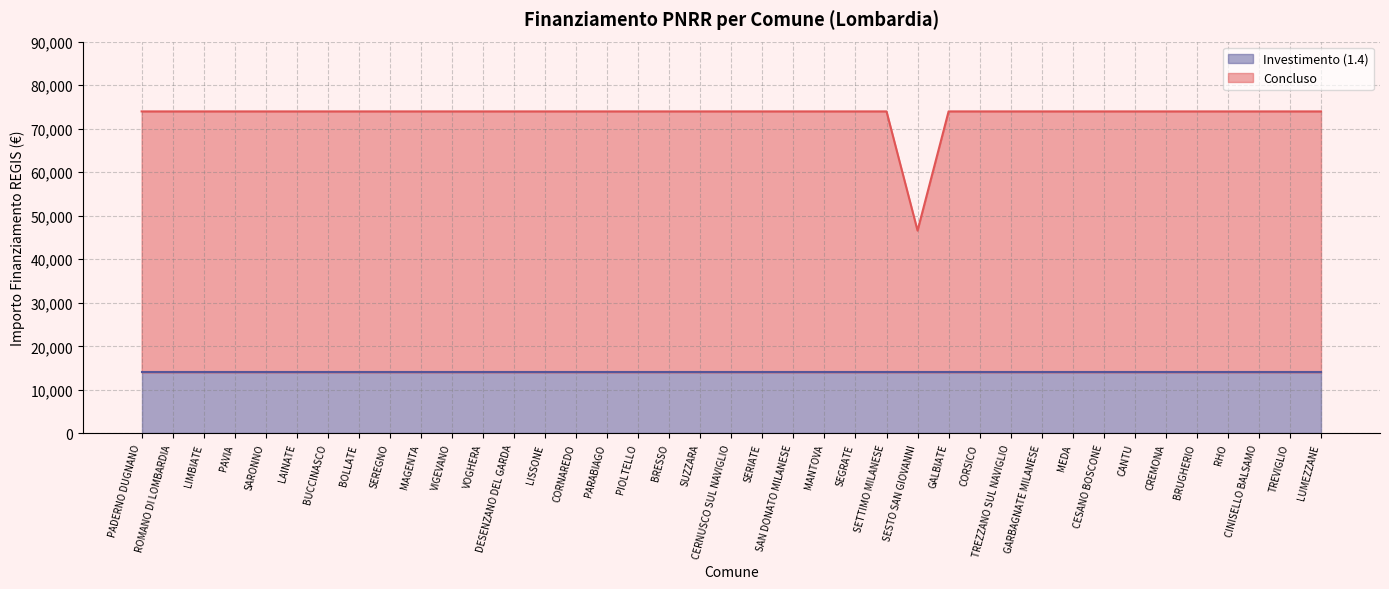

Reading left to right, extract all data points from this chart.

PADERNO DUGNANO=73966	ROMANO DI LOMBARDIA=73966	LIMBIATE=73966	PAVIA=73966	SARONNO=73966	LAINATE=73966	BUCCINASCO=73966	BOLLATE=73966	SEREGNO=73966	MAGENTA=73966	VIGEVANO=73966	VOGHERA=73966	DESENZANO DEL GARDA=73966	LISSONE=73966	CORNAREDO=73966	PARABIAGO=73966	PIOLTELLO=73966	BRESSO=73966	SUZZARA=73966	CERNUSCO SUL NAVIGLIO=73966	SERIATE=73966	SAN DONATO MILANESE=73966	MANTOVA=73966	SEGRATE=73966	SETTIMO MILANESE=73966	SESTO SAN GIOVANNI=46589	GALBIATE=73966	CORSICO=73966	TREZZANO SUL NAVIGLIO=73966	GARBAGNATE MILANESE=73966	MEDA=73966	CESANO BOSCONE=73966	CANTU=73966	CREMONA=73966	BRUGHERIO=73966	RHO=73966	CINISELLO BALSAMO=73966	TREVIGLIO=73966	LUMEZZANE=73966